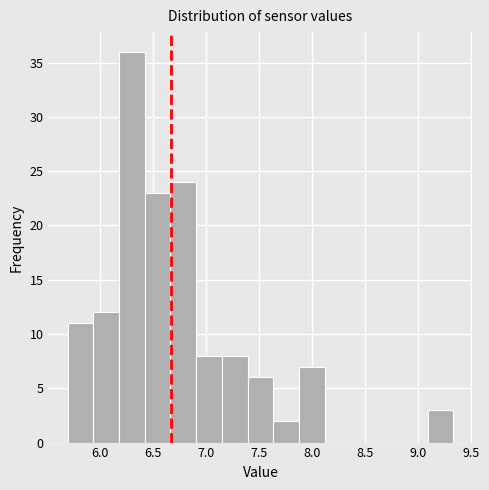

Which range on the x-axis has the tallest bar?

6.20 to 6.45